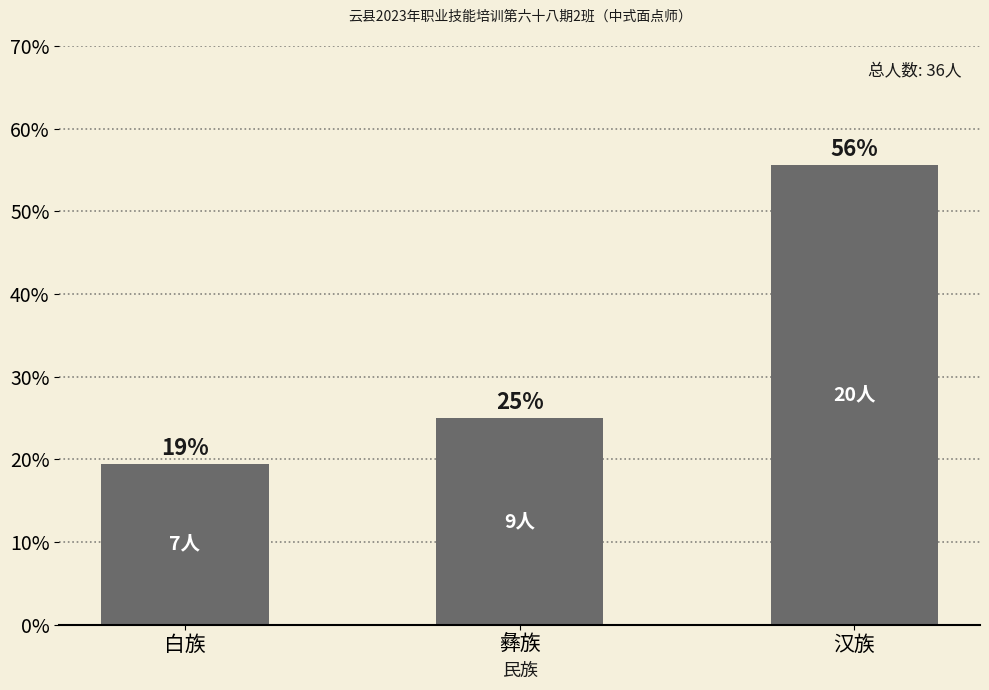

Does the chart contain any negative values?

No